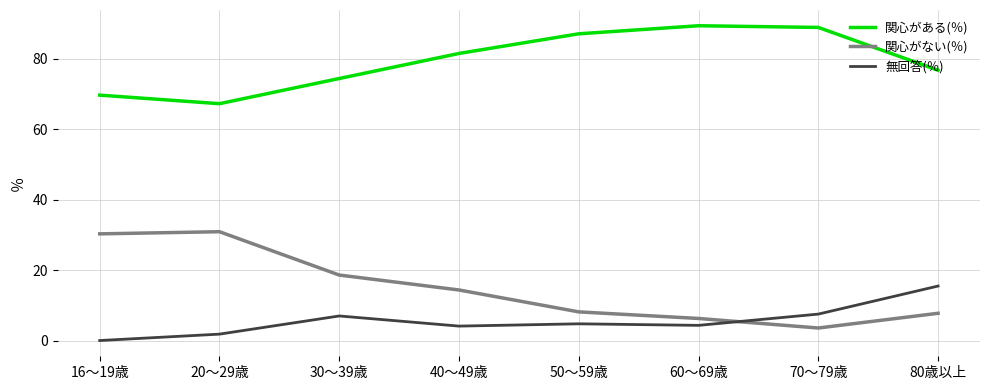

The 関心がある(％) series shows 147.7 at 70～79歳. True or false?

False